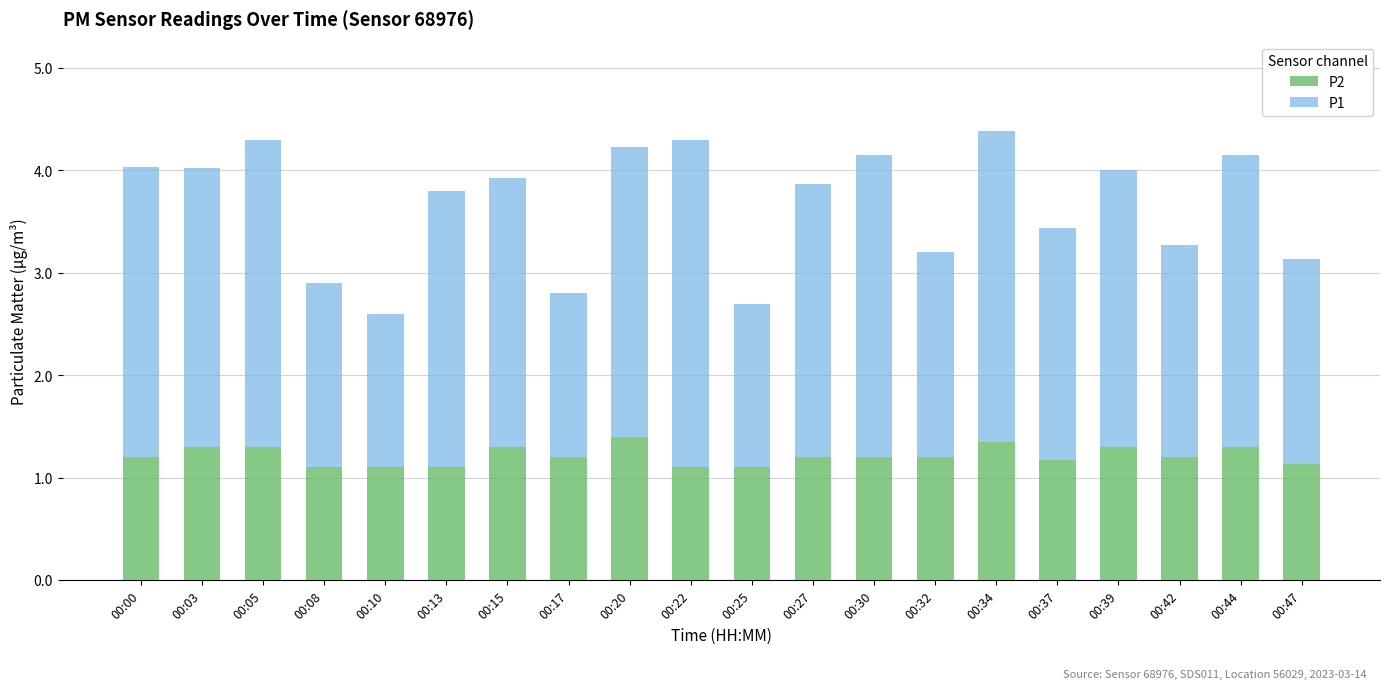

The P2 series shows 1.2 at 00:30. True or false?

True